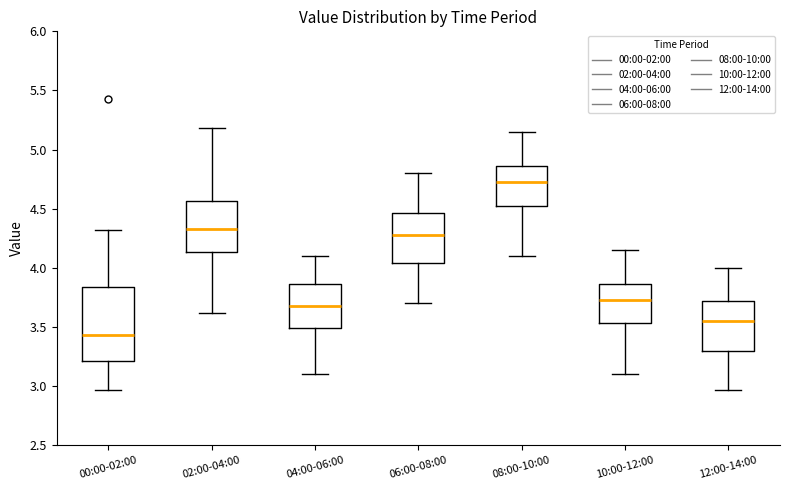

Which box's median line is the lowest?

00:00-02:00